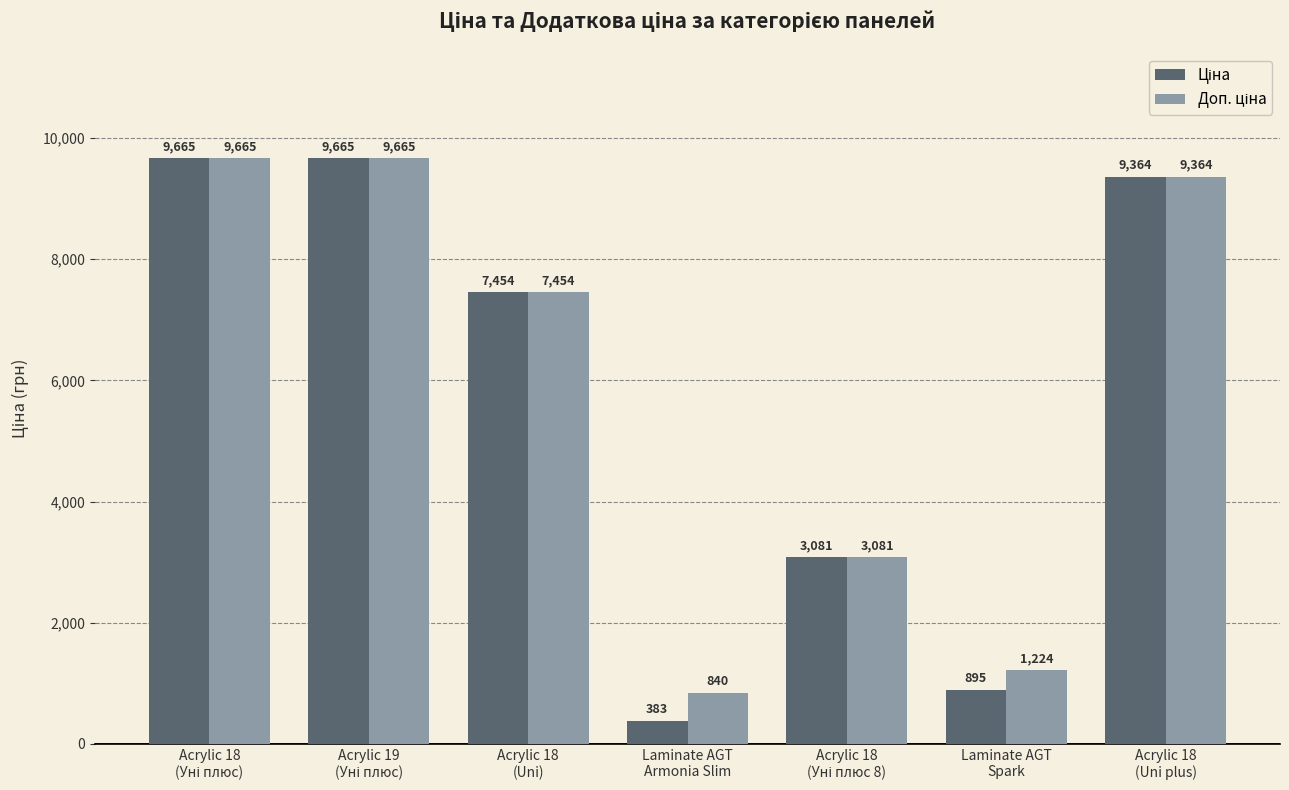

At how many categories does at least one series exceed 6580?

4